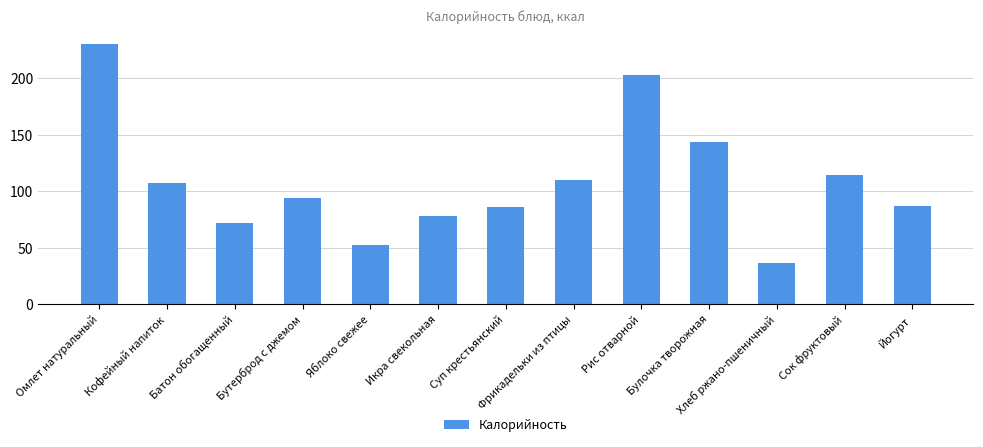

Read the value at Яблоко свежее.

52